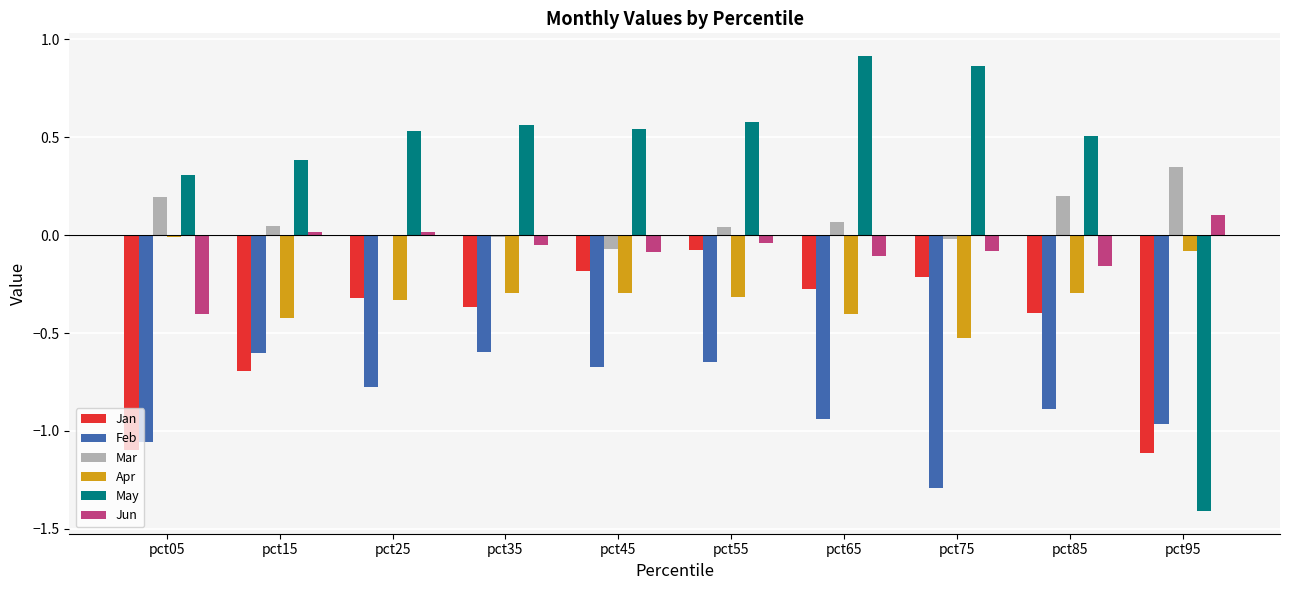

How many distinct data groups are displayed?

6